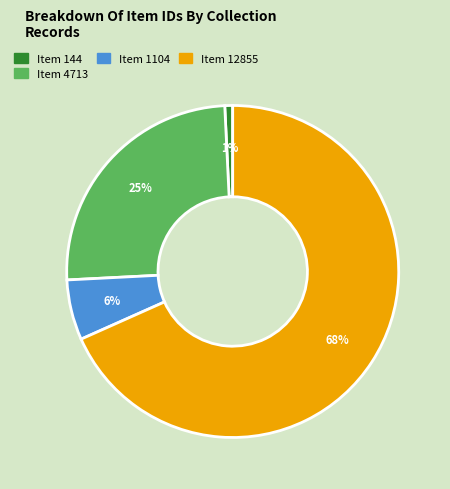

Which has a higher value, Item 1104 or Item 4713?

Item 4713